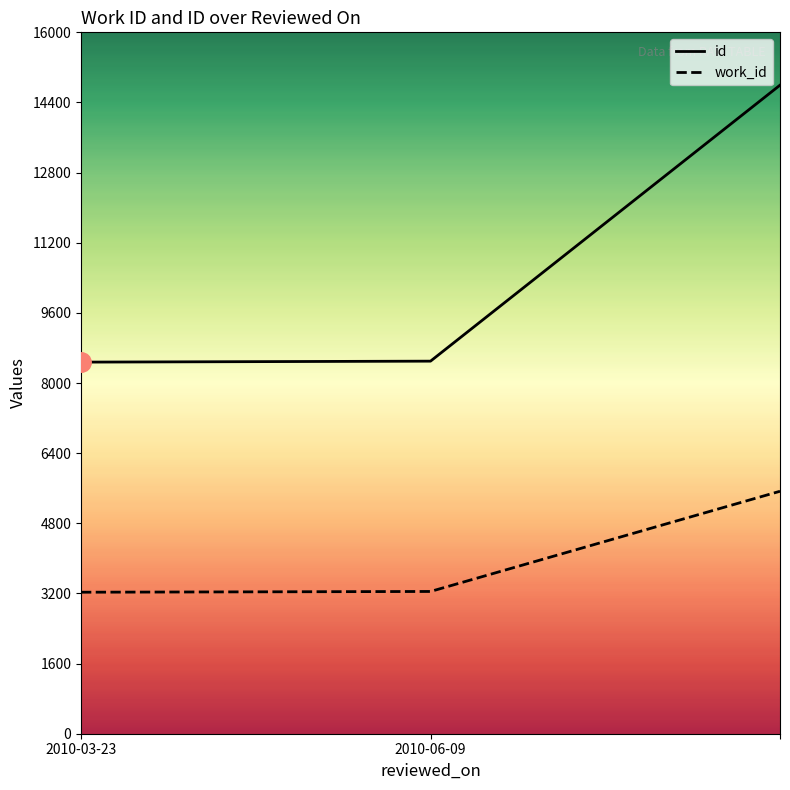

At which category does the chart reach its minimum across all series?

2010-03-23